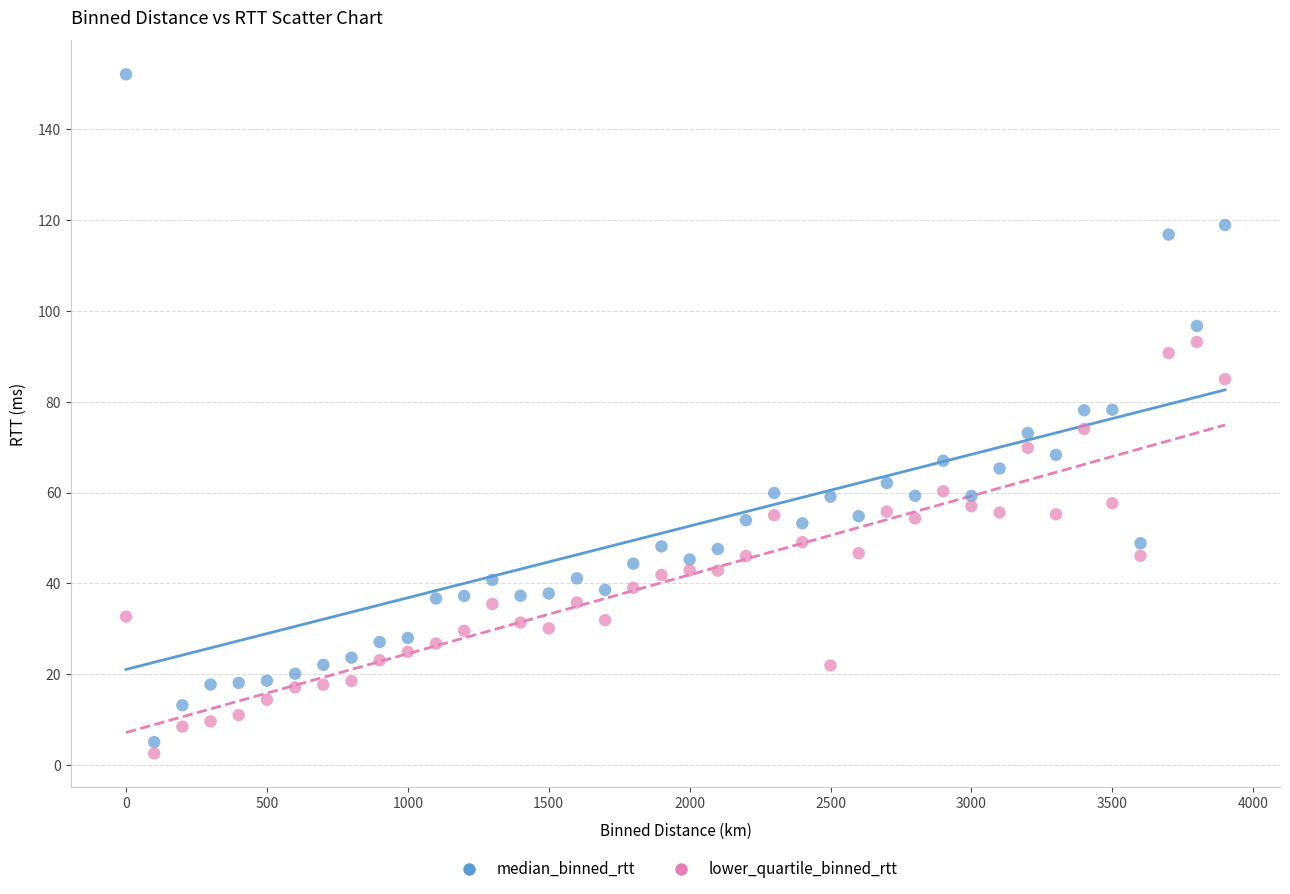

What are all the series names shown in the legend?

median_binned_rtt, lower_quartile_binned_rtt